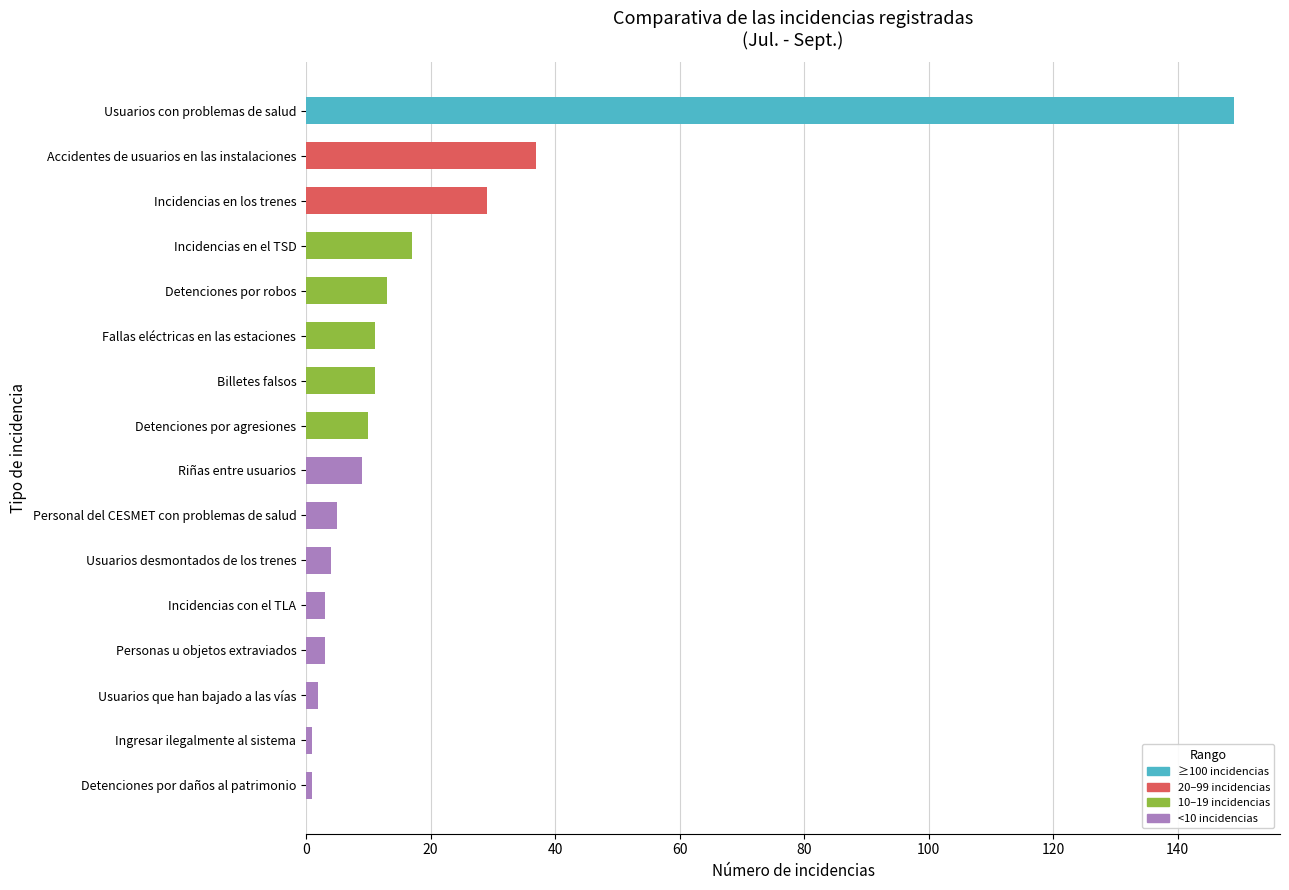

At which label is the value closest to 75?

Accidentes de usuarios en las instalaciones